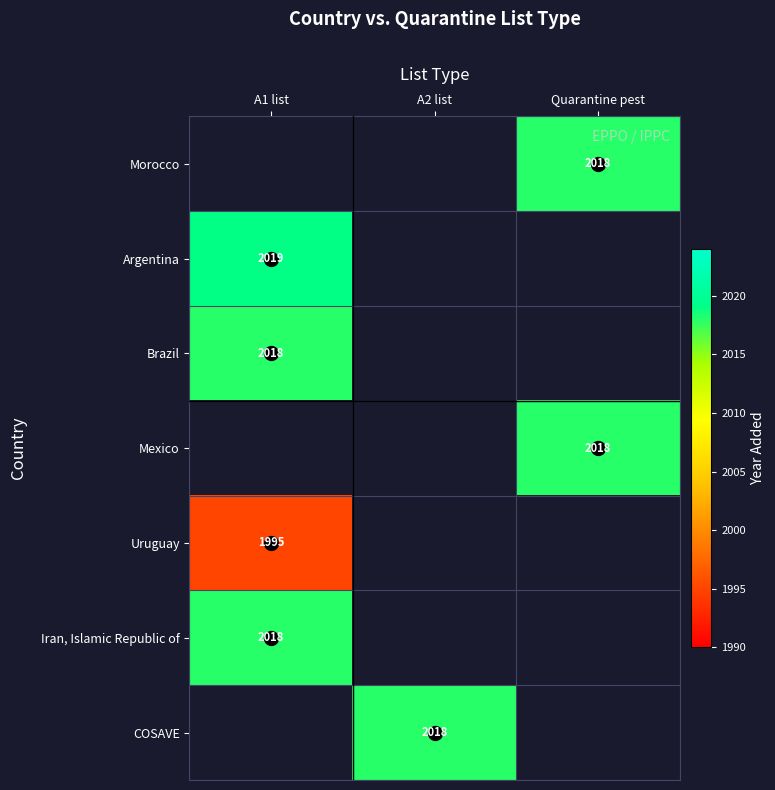

True or false: Argentina has a value of 3596 at A1 list.

False